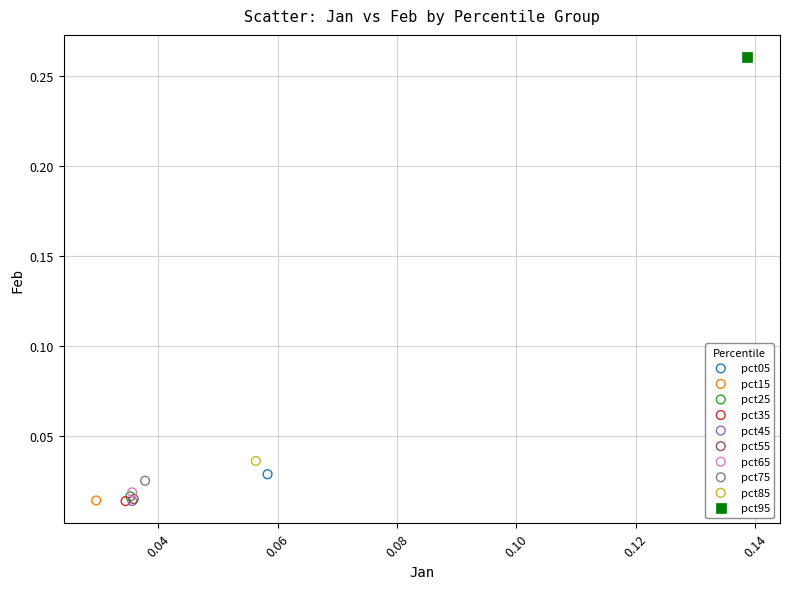

Which series reaches the maximum Y coordinate?

pct95